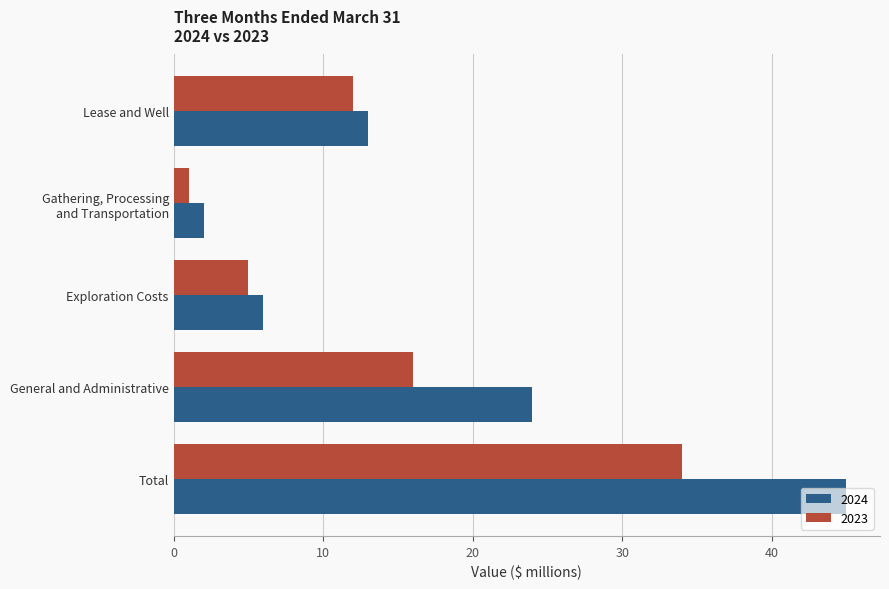

What is the sum of the 2023 values at Exploration Costs and Lease and Well?

17